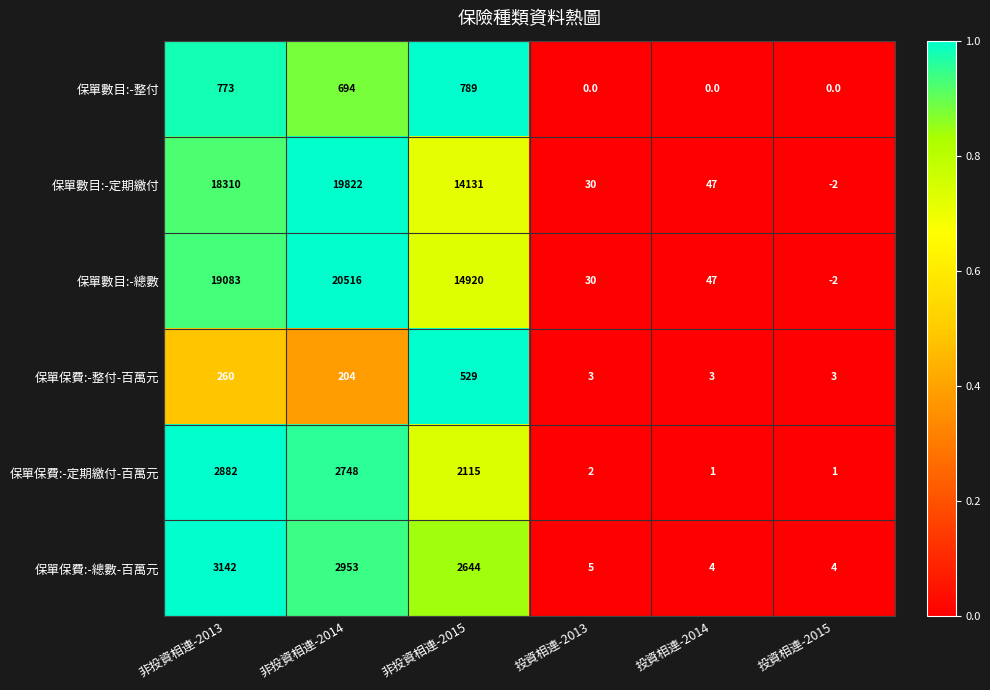

How many positive values does the 保單數目:-整付 series have?

3